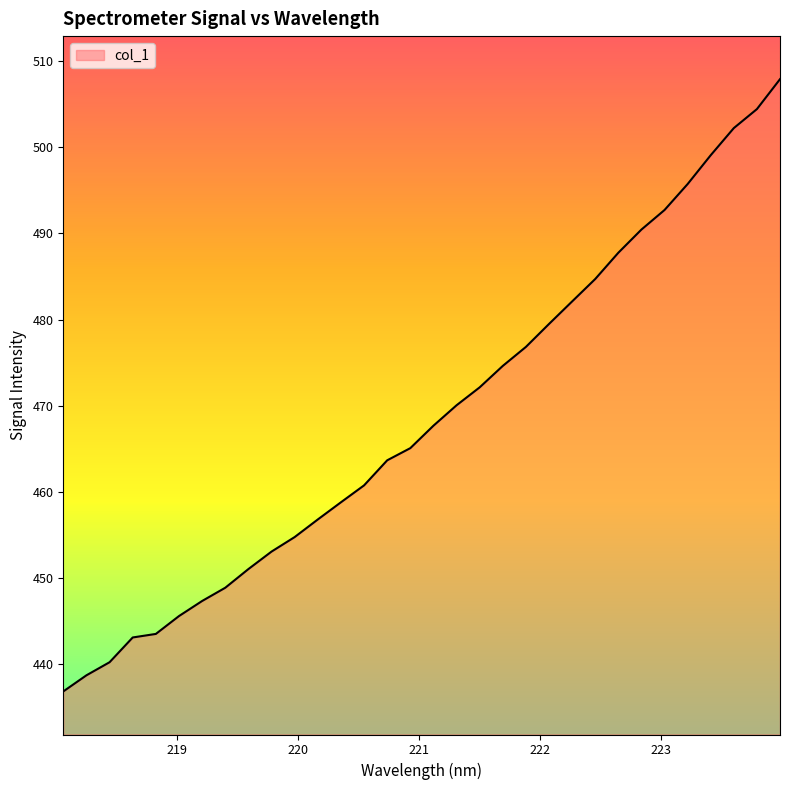

What is the maximum value shown in the chart?

507.9